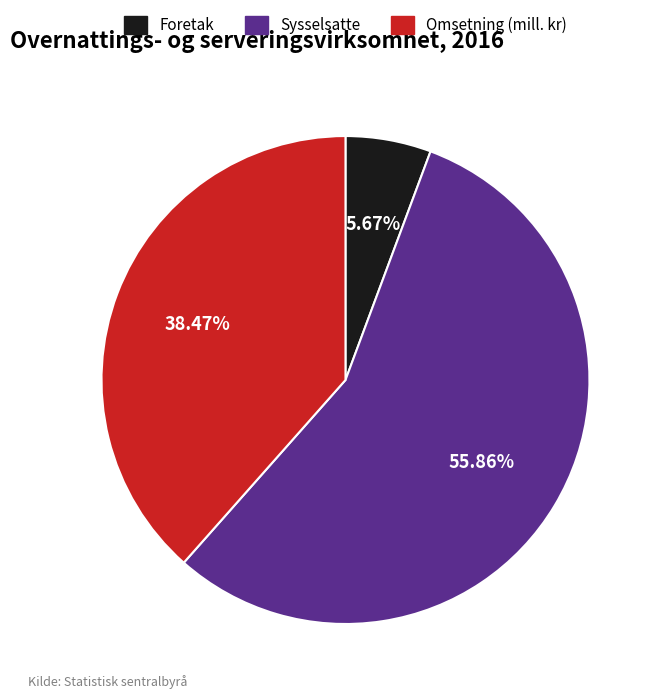

Does Sysselsatte account for over 50% of the chart?

Yes